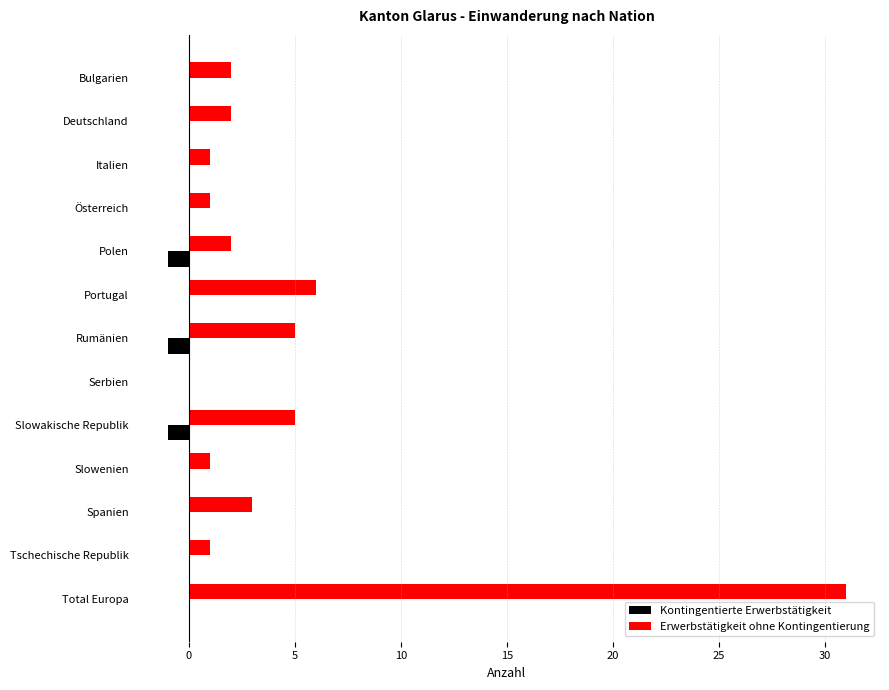

What is the sum of all Kontingentierte Erwerbstätigkeit values?

-3